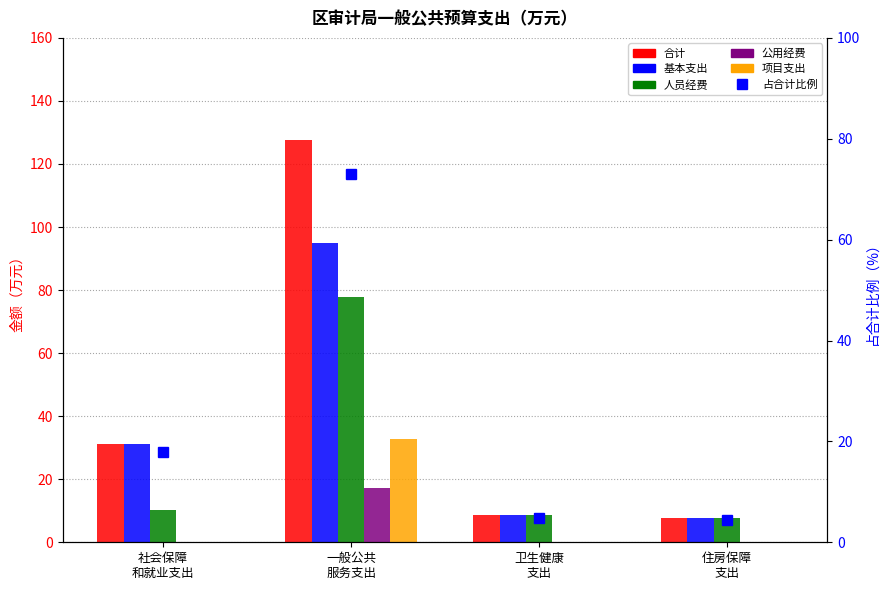

What is the average value of the 占合计比例 series?

25.0